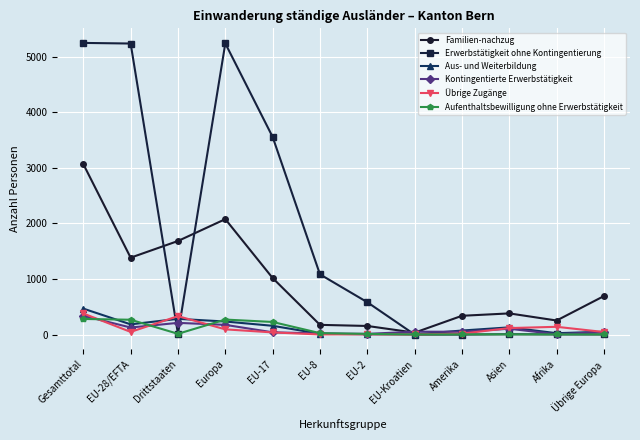

What is the maximum value shown in the chart?

5245